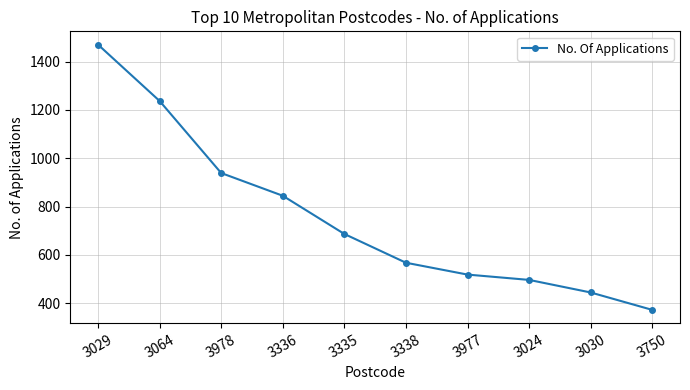

At which label does the data first exceed 687?

3029